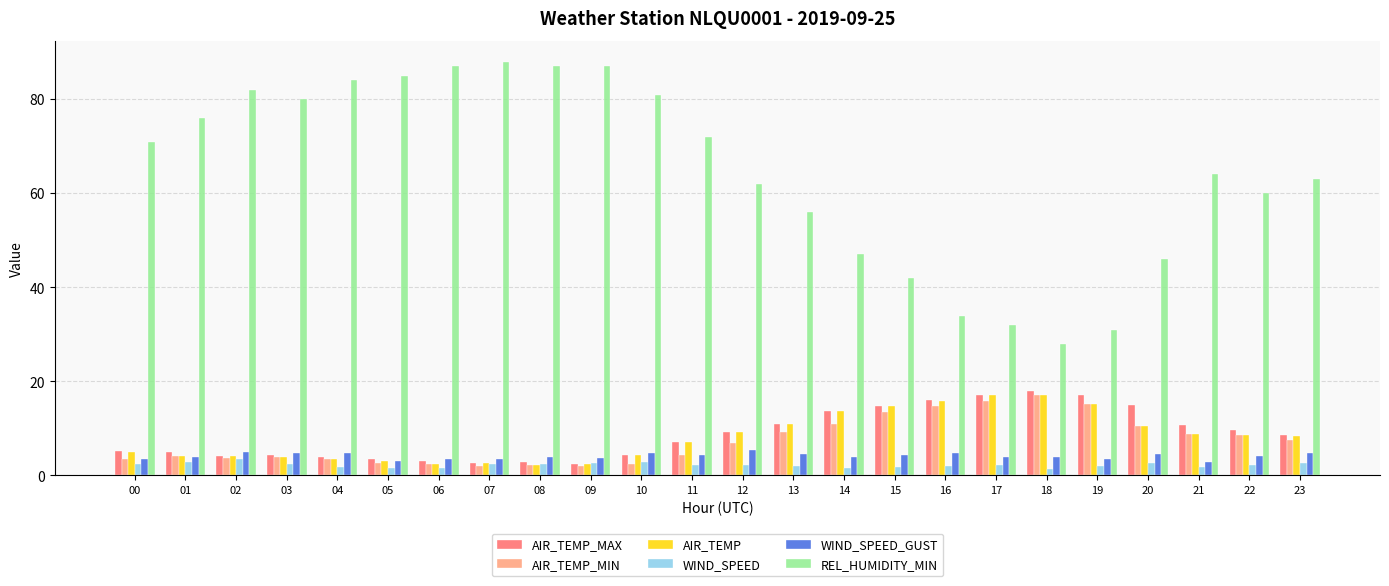

What is the greatest value displayed?

88.0